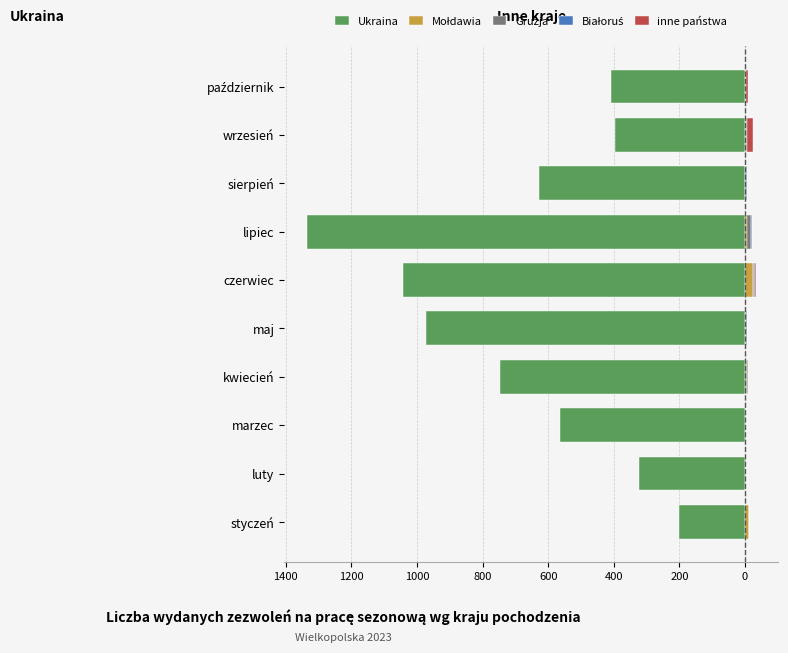

True or false: Białoruś has a value of 2 at luty.

False